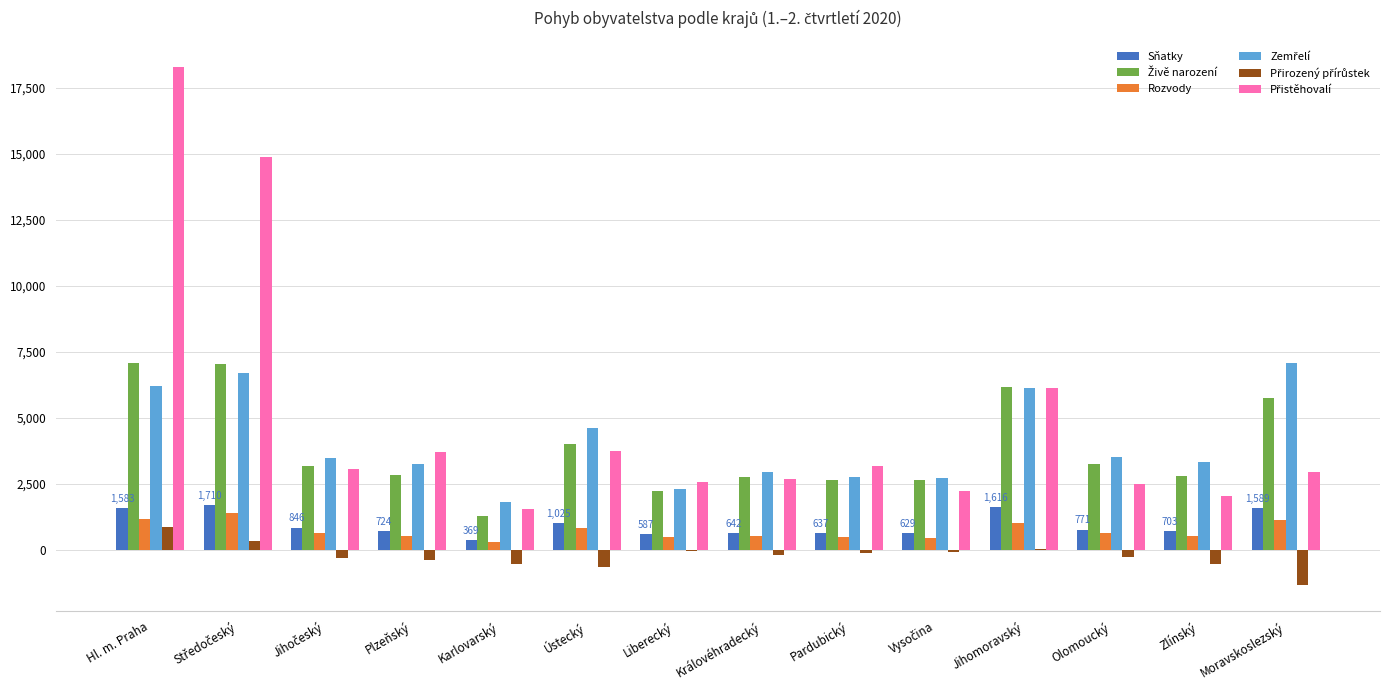

What is the sum of all Rozvody values?

10155